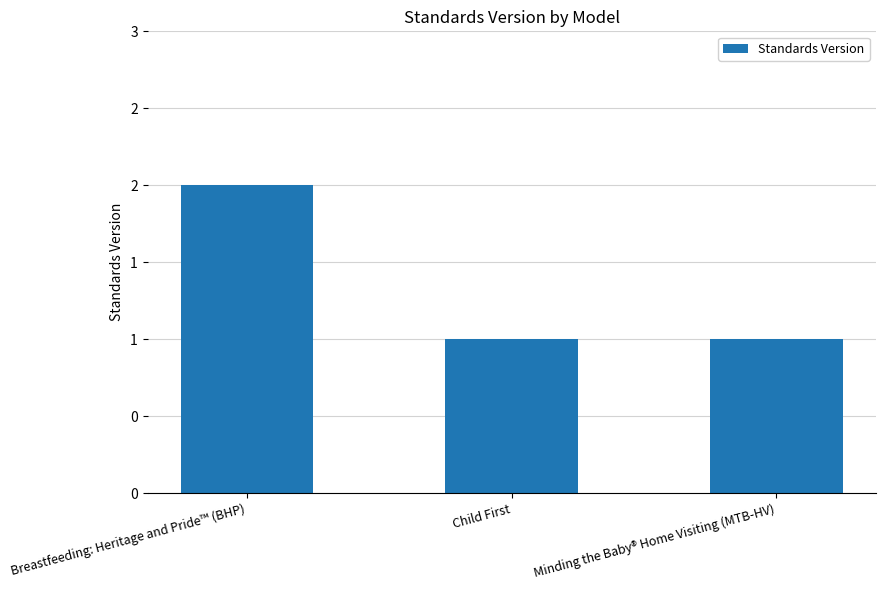

Are the bars horizontal?

No